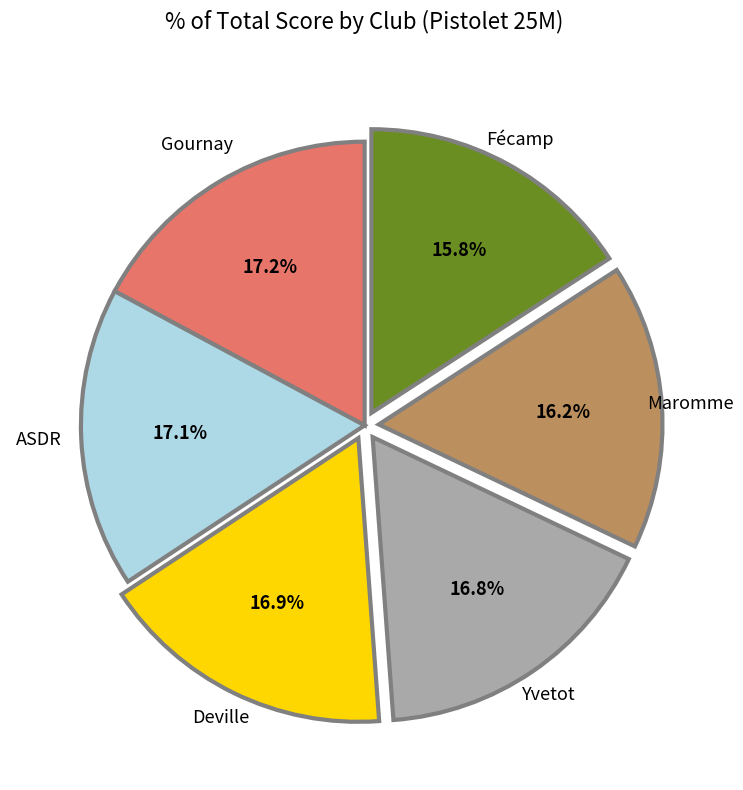

What percentage is NOT represented by Deville?

83.1%